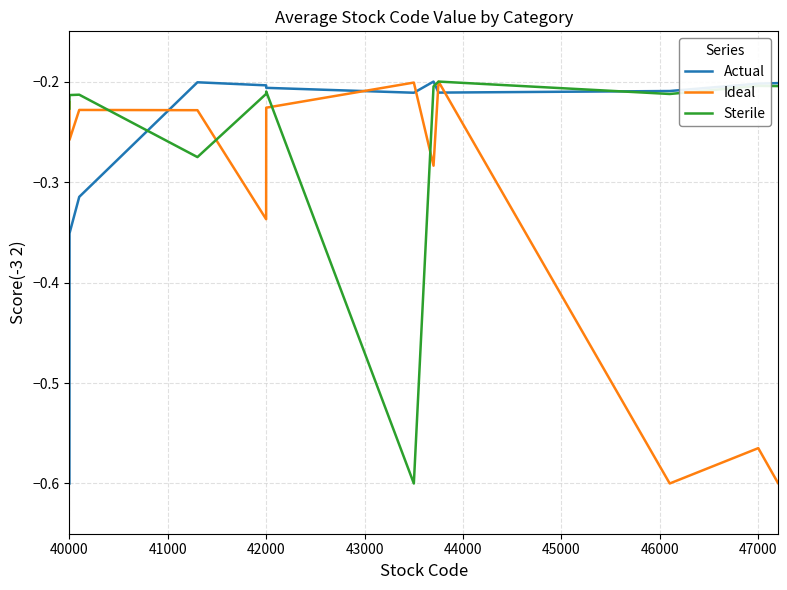

True or false: Actual and Ideal cross at least once.

True